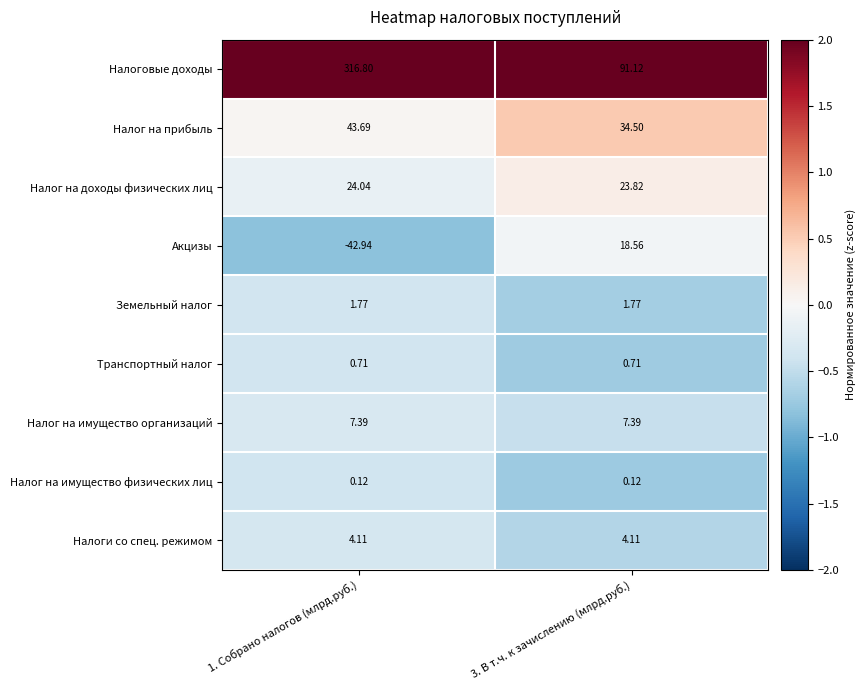

What is the difference between the highest and lowest values at 3. В т.ч. к зачислению (млрд.руб.)?

91.0